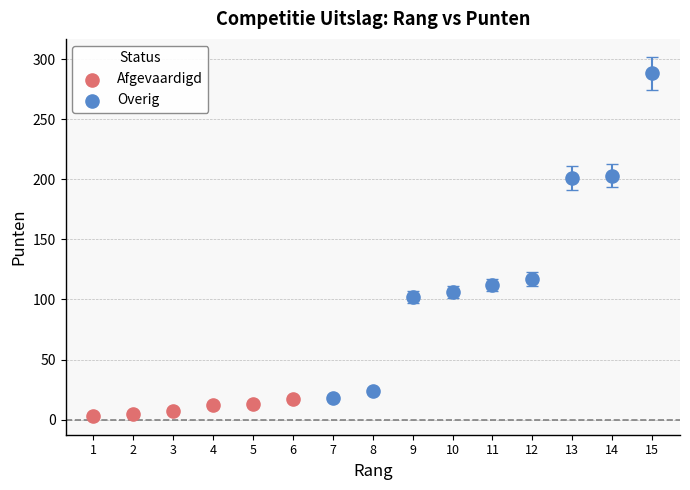

Which series reaches the maximum Y coordinate?

Overig